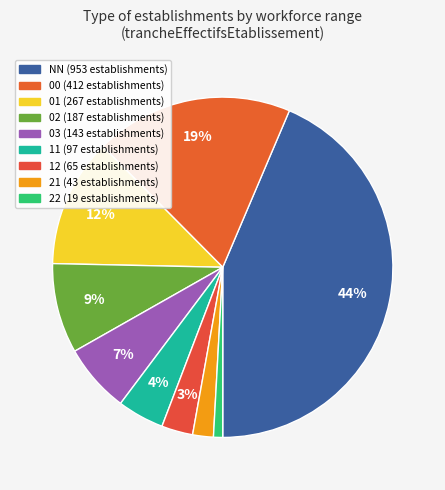

Count the number of slices in the pie.

9